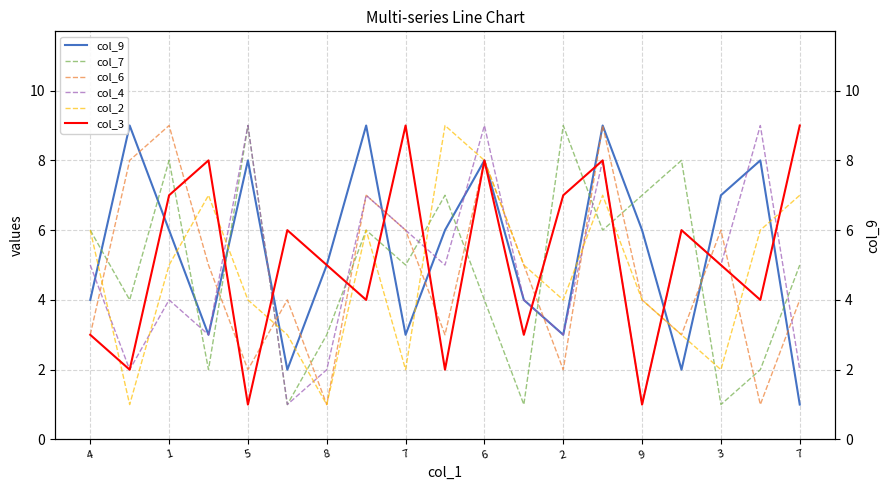

Which category has the lowest value in the col_2 series?

1